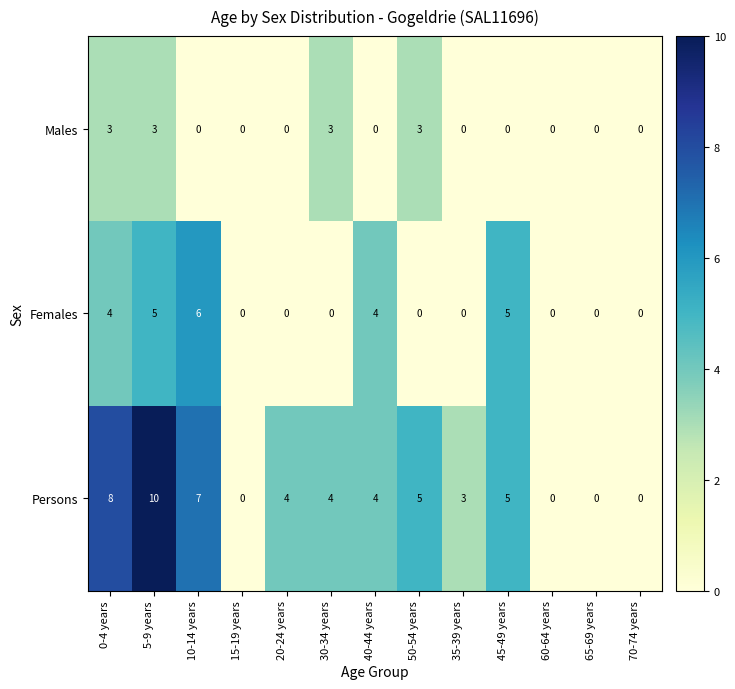

How many Females values are between 0 and 4?

10